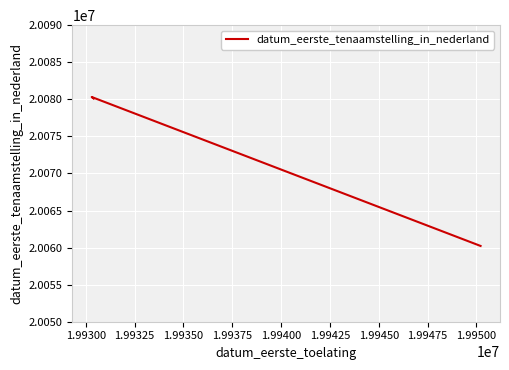

Is it true that the value at 1.99300 is 10201341?

False